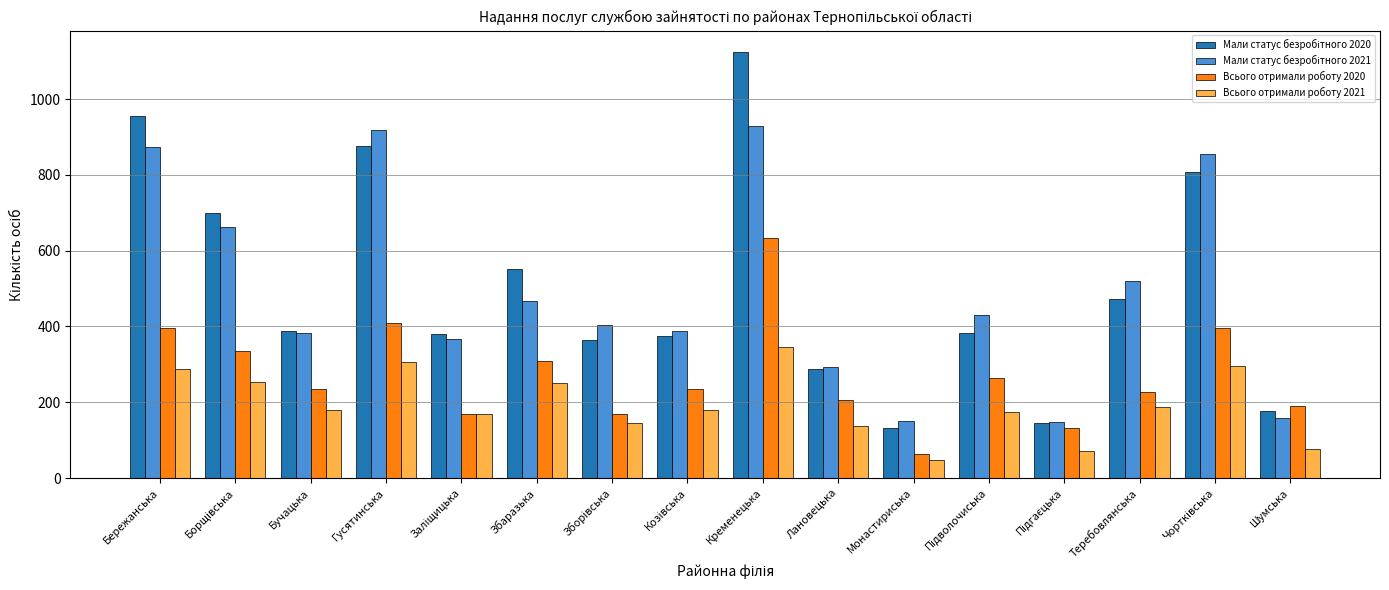

Read the Всього отримали роботу 2021 value at Гусятинська.

305